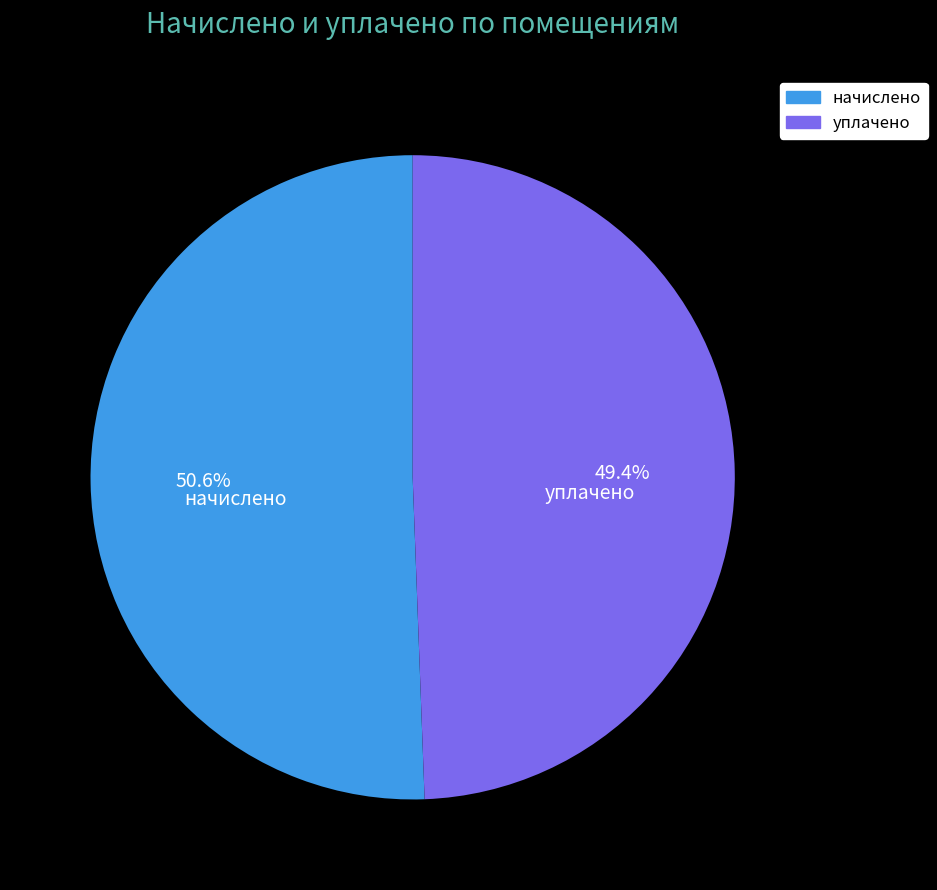

Is there a majority slice in this chart?

Yes